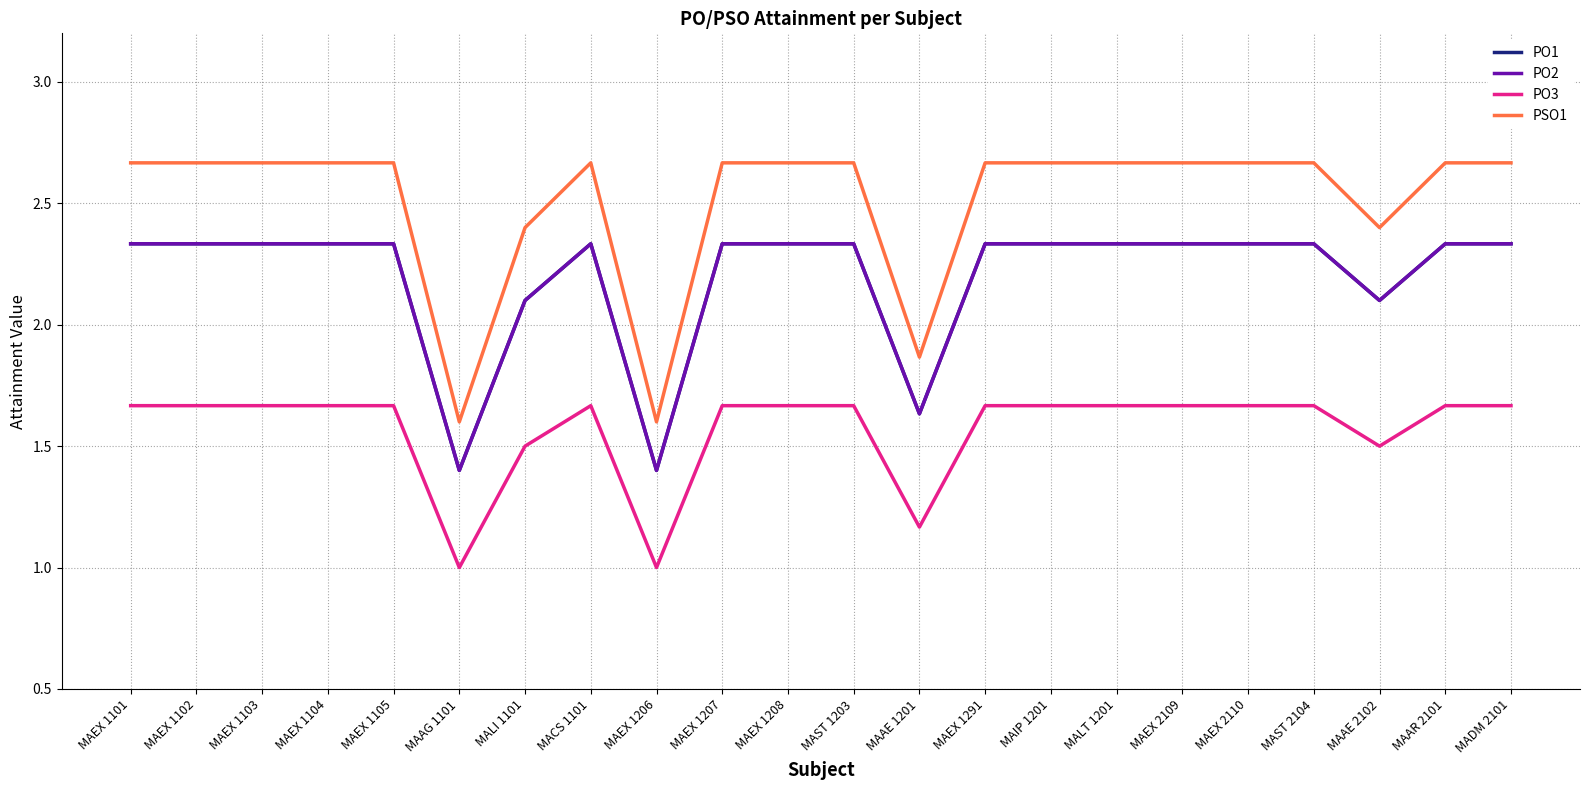

Is the value of PSO1 at MAIP 1201 greater than the value of PO1 at MAEX 1208?

Yes